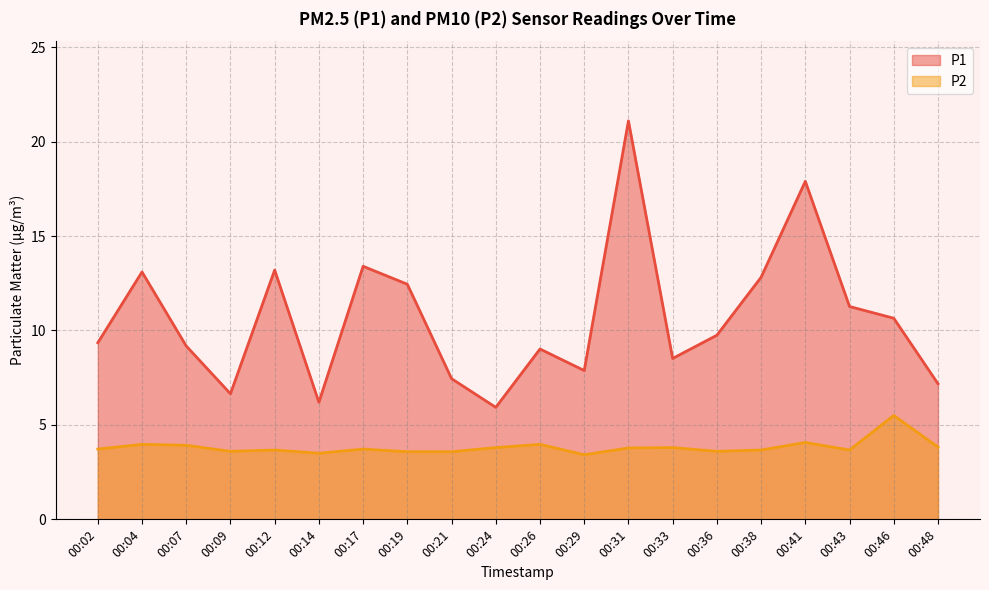

Which label corresponds to the largest value in the chart?

00:31